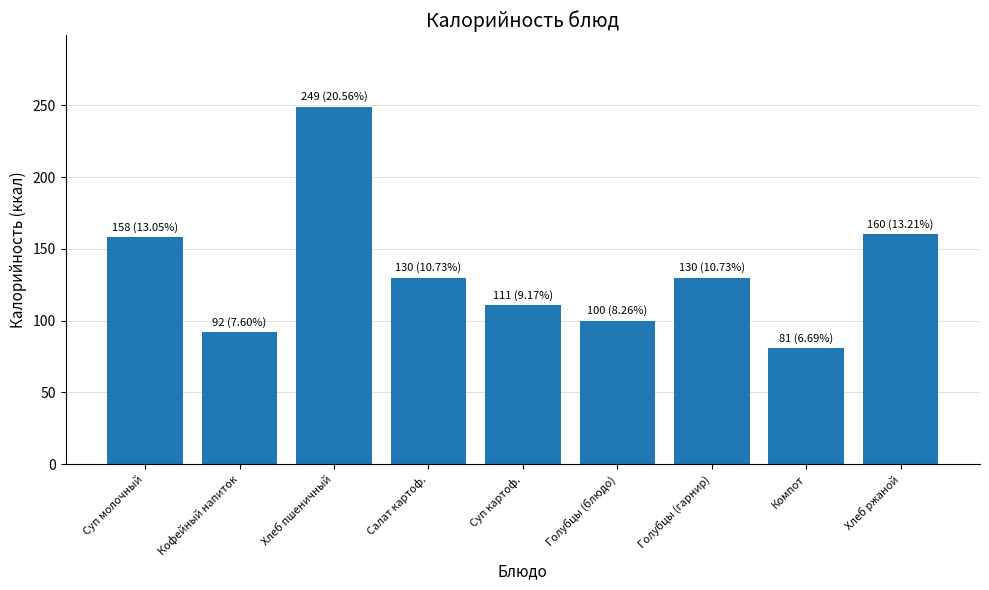

Reading left to right, extract all data points from this chart.

158	92	249	130	111	100	130	81	160